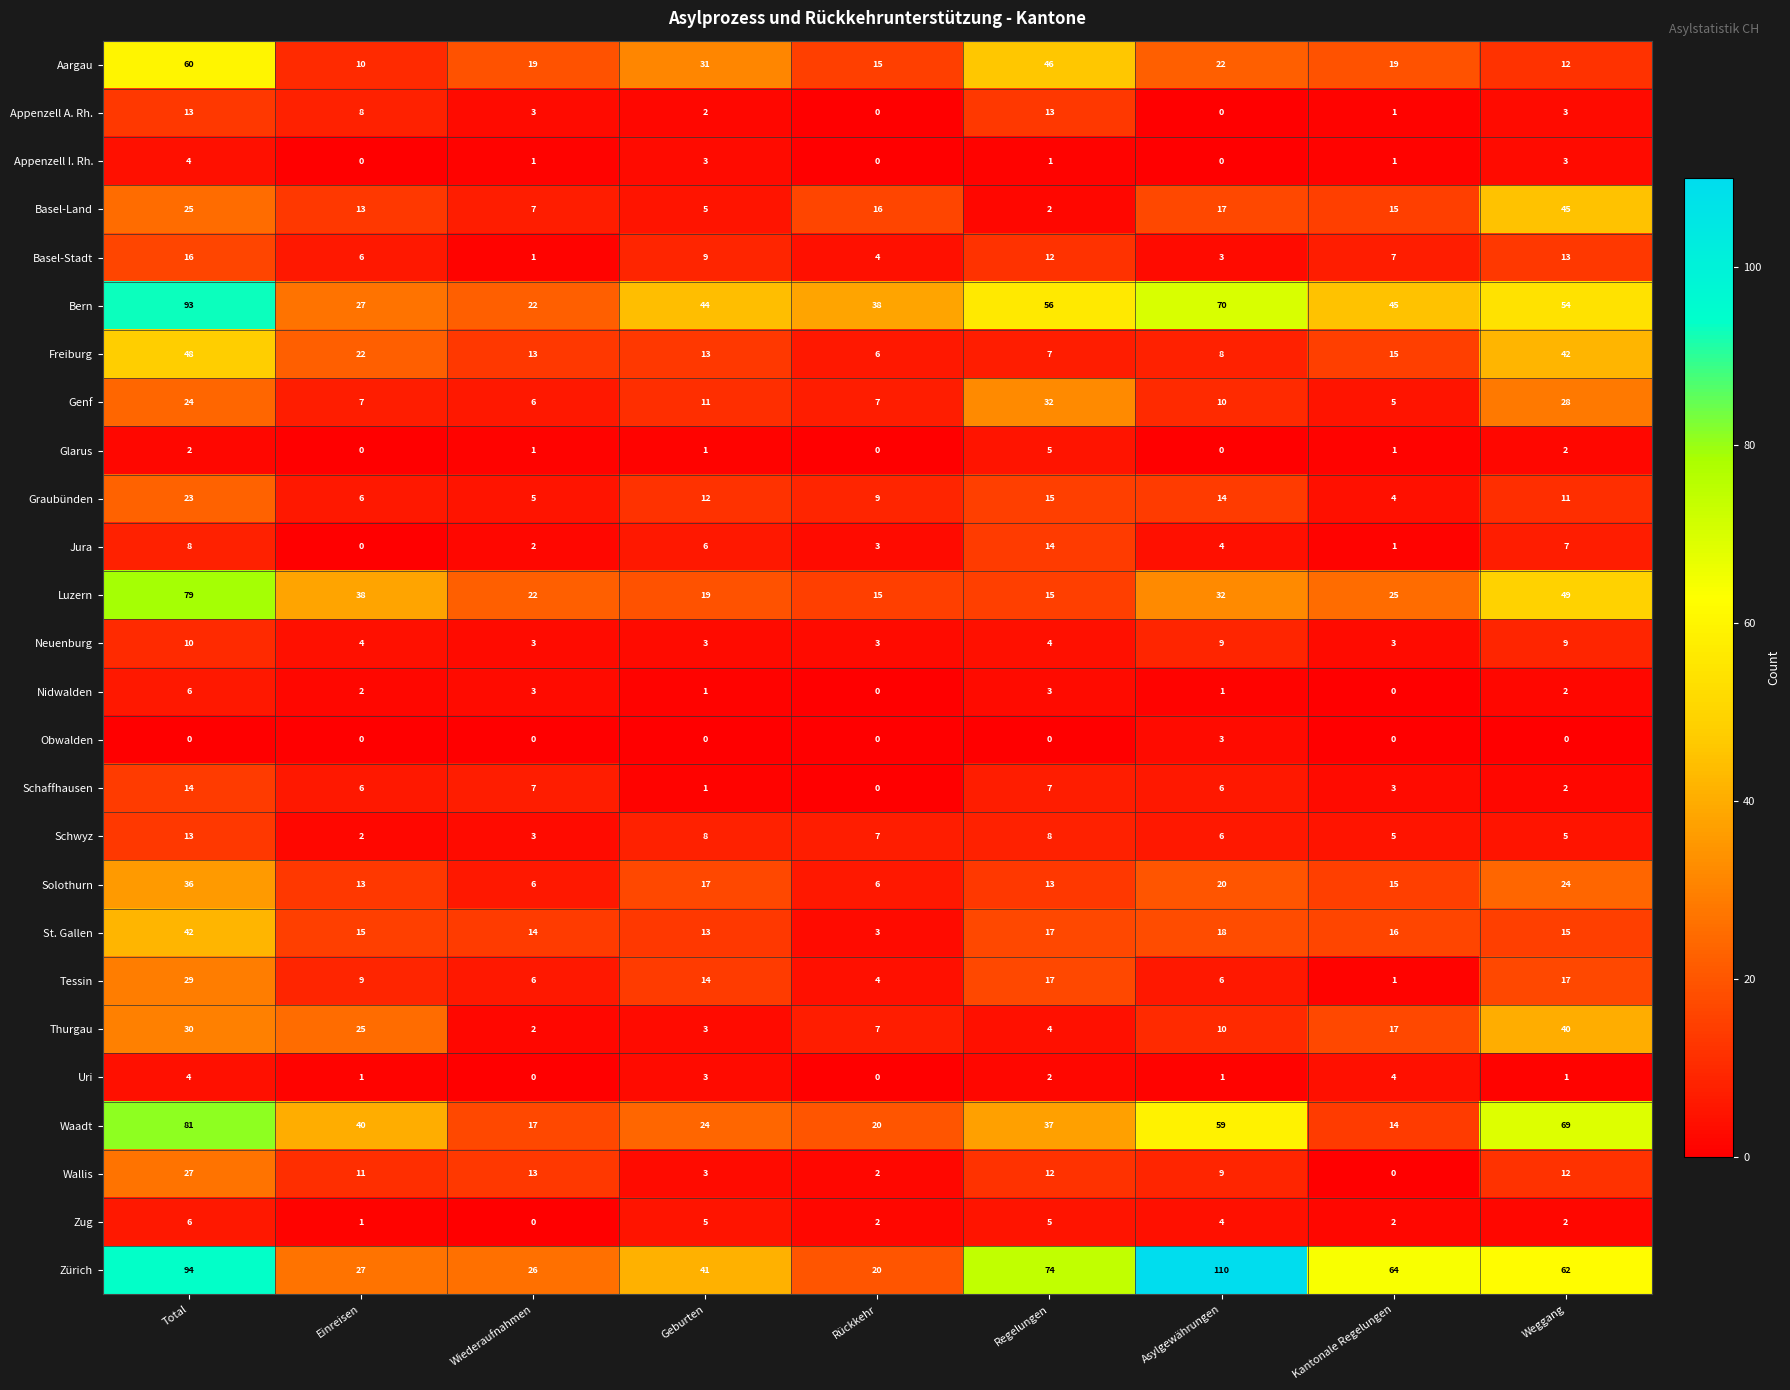

What is the highest value of the Basel-Land series?

45